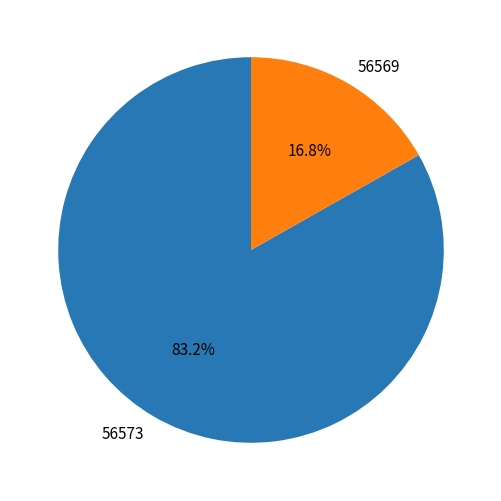

How many segments does this pie chart have?

2